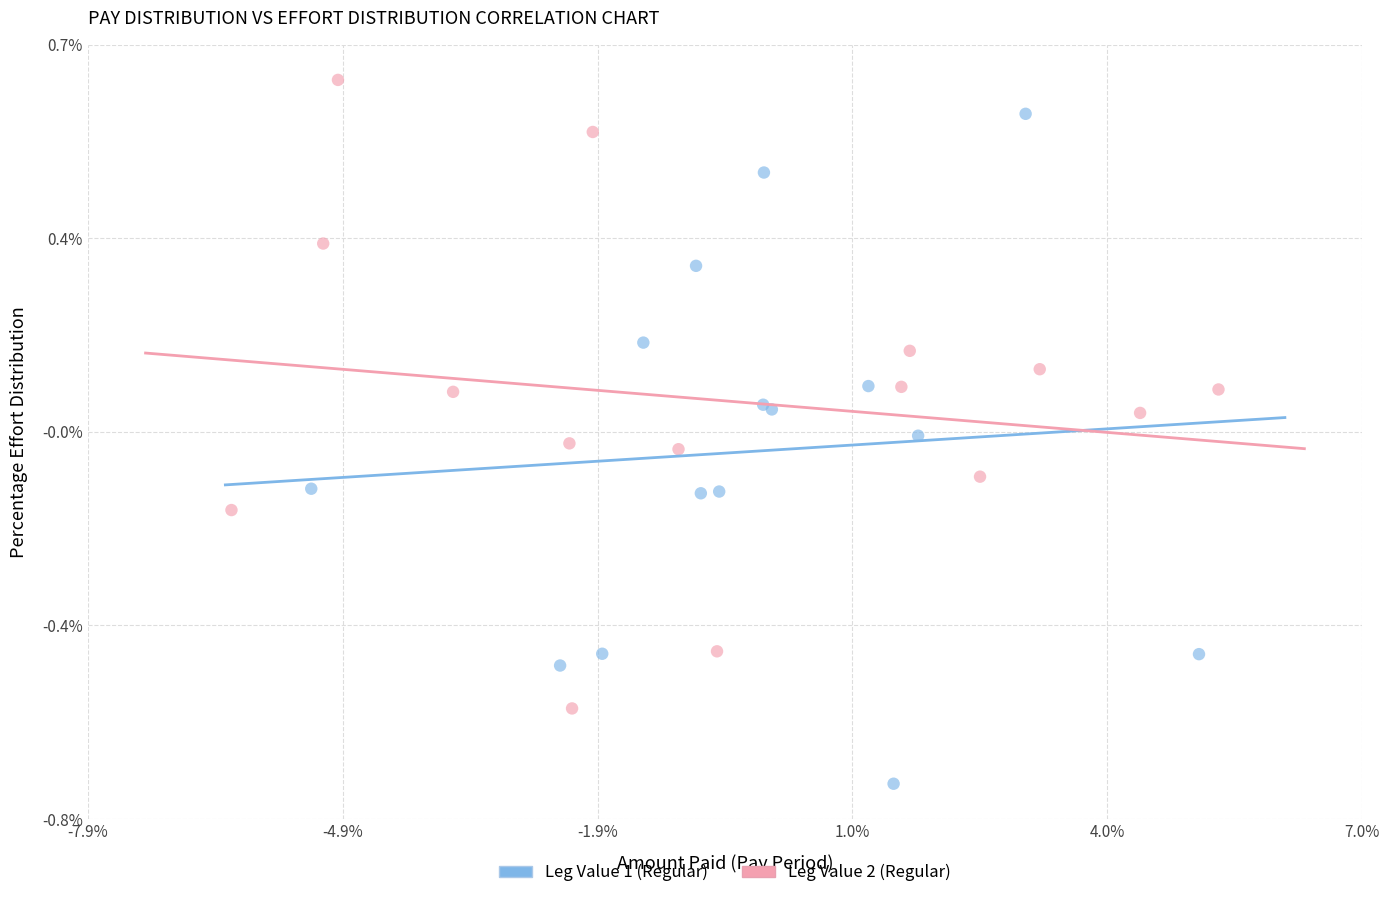

Which series has the widest spread of Y values?

Leg Value 1 (Regular)